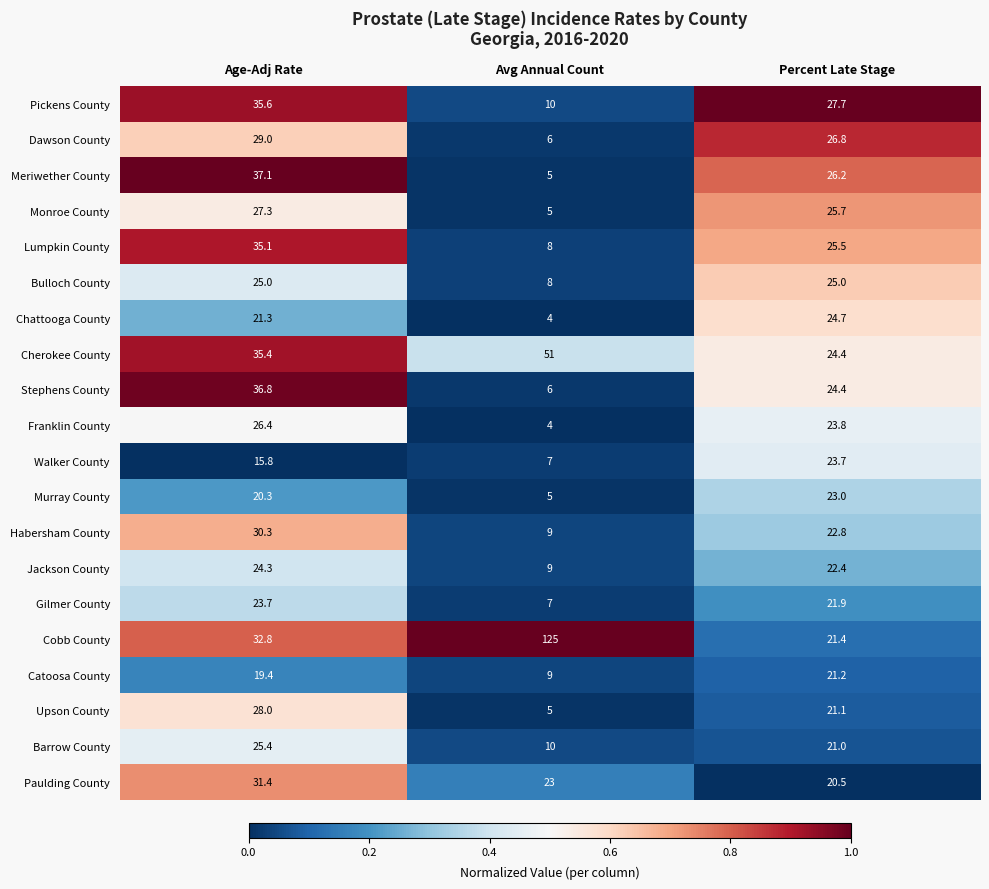

What is the total value across all series at Percent Late Stage?

473.2